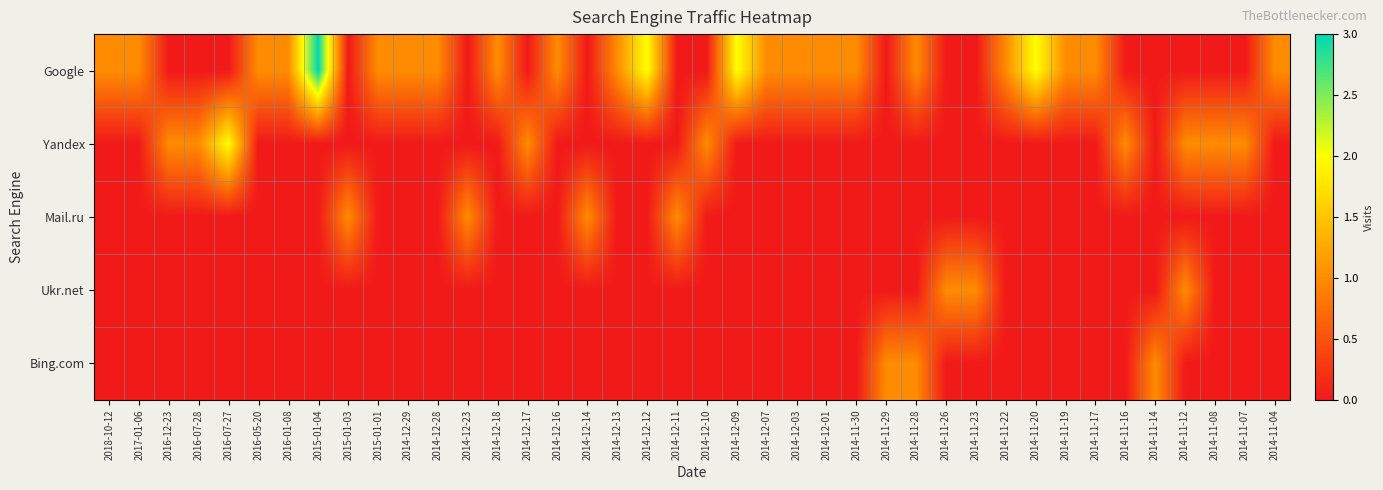

Between 2015-01-04 and 2014-11-22, which is larger?

2015-01-04